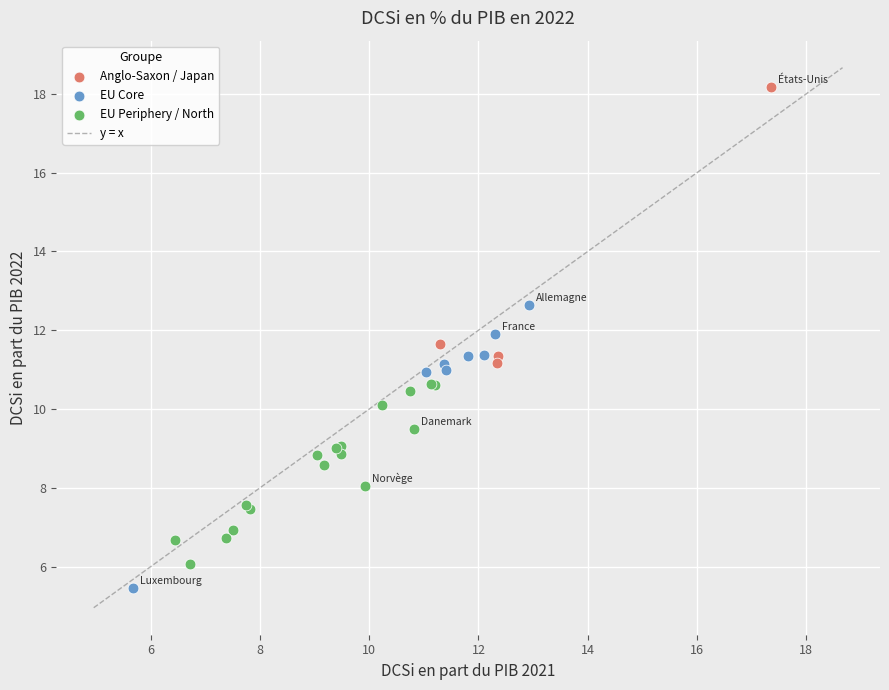

Which series contains the highest Y value?

Anglo-Saxon / Japan